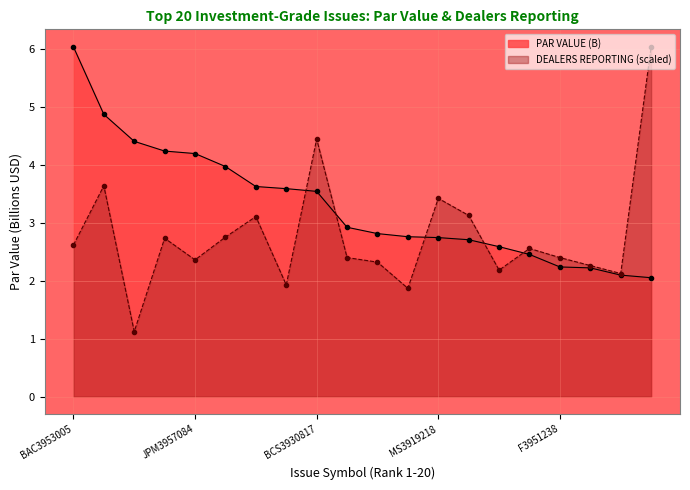

What is the sum of all DEALERS REPORTING values?

55.4